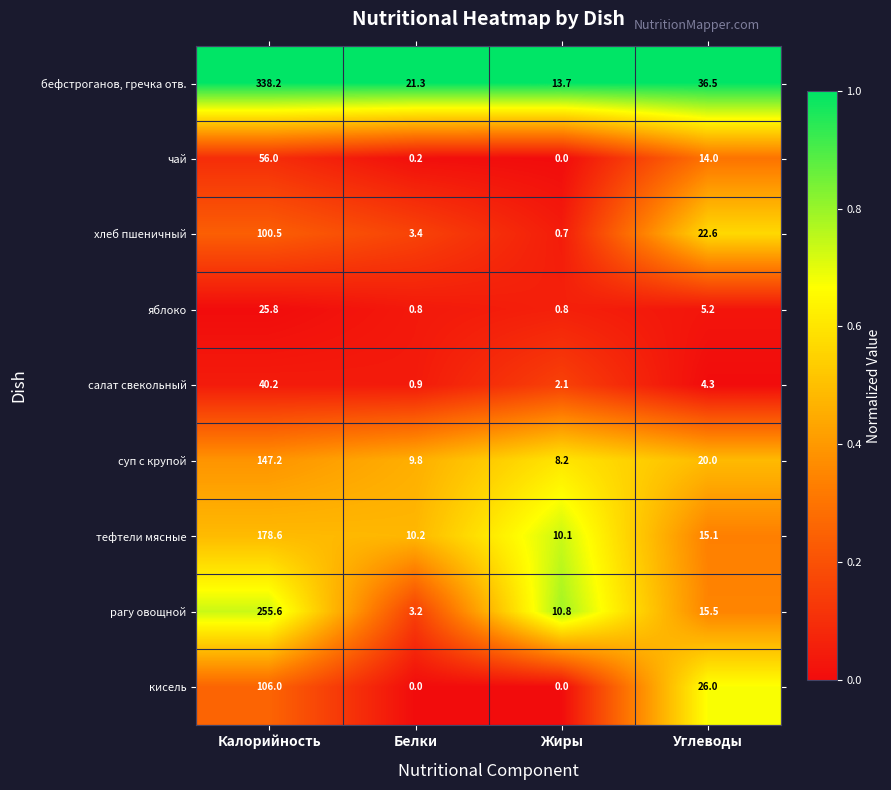

List the series in order of their peak value, highest first.

бефстроганов, гречка отв., рагу овощной, тефтели мясные, суп с крупой, кисель, хлеб пшеничный, чай, салат свекольный, яблоко